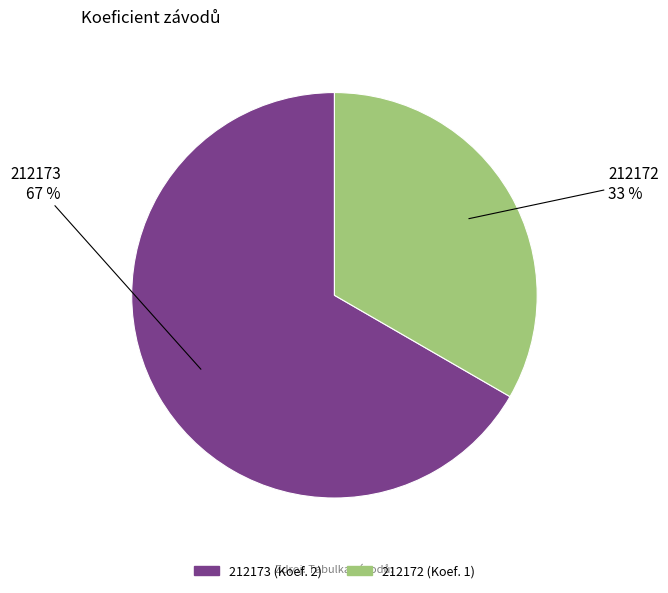

Combined, do 212173 and 212172 account for over 50%?

Yes